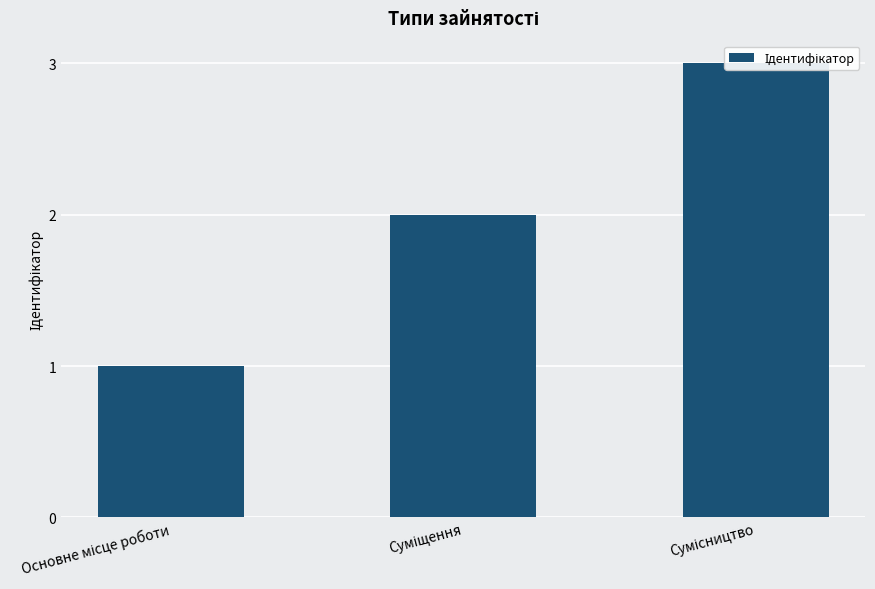

What is the greatest value displayed?

3